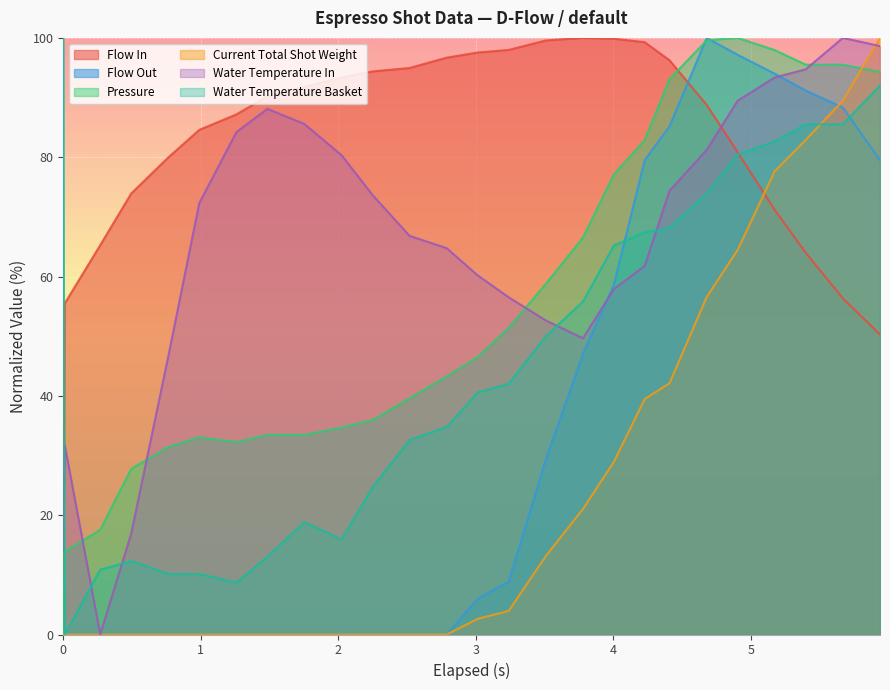

Which series has the largest total across all categories?

Flow In